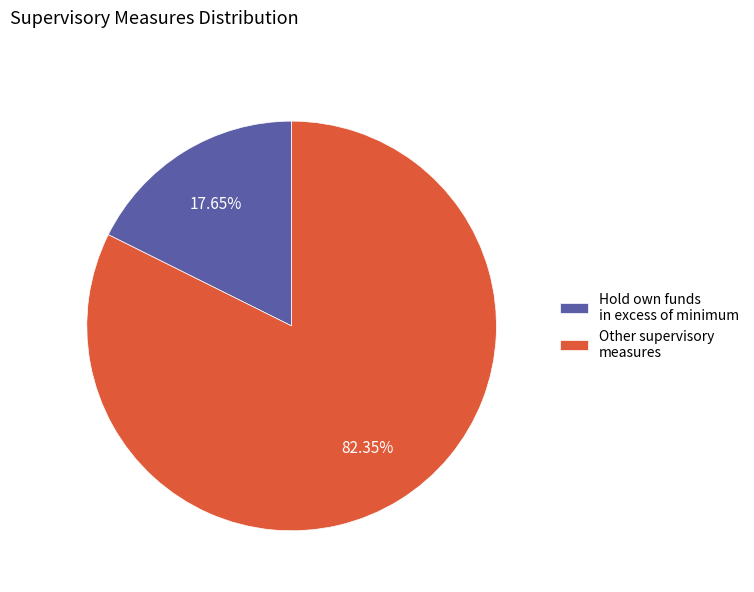

Does Other supervisory measures account for over 50% of the chart?

Yes